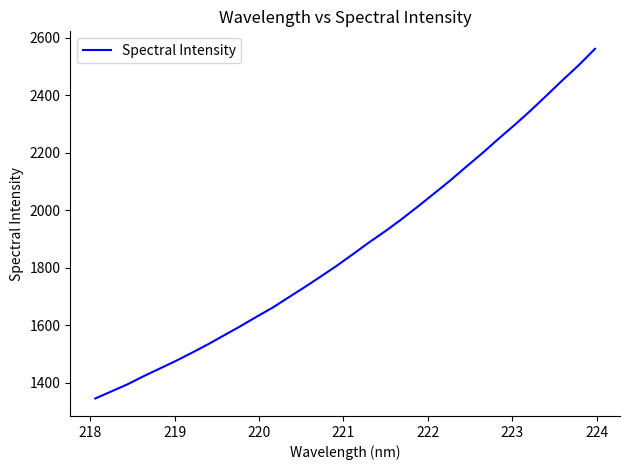

What is the smallest value displayed?

1345.6